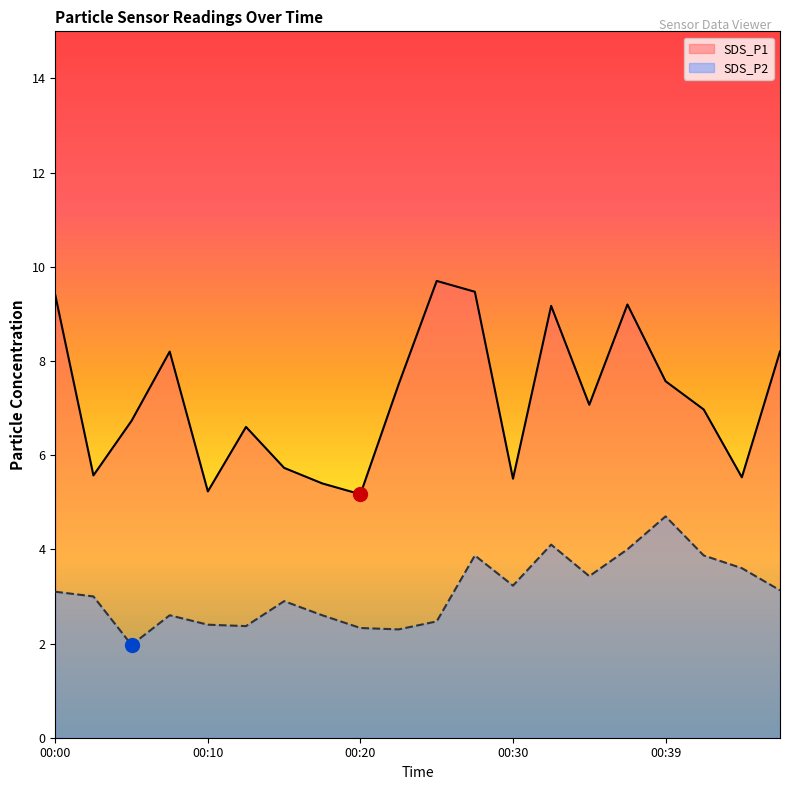

Rank the categories by SDS_P2 value from highest to lowest.

00:39, 00:32, 00:37, 00:27, 00:42, 00:45, 00:34, 00:30, 00:47, 00:00, 00:02, 00:15, 00:07, 00:17, 00:25, 00:10, 00:12, 00:20, 00:22, 00:05